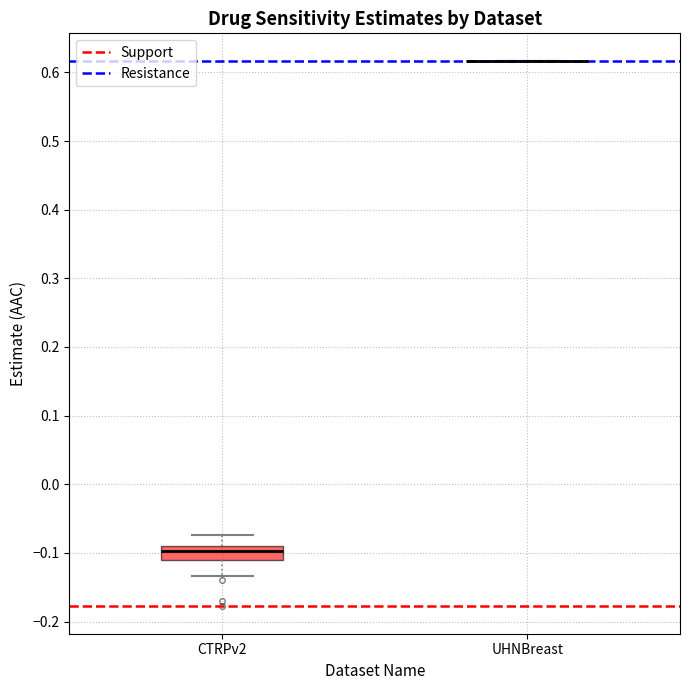

Reading left to right, read every box against the y-axis: the position of its median line, the range the box covers, and the ends of its whiskers. The values are not printed on the chart, so give them approximately, as read against the axis.

CTRPv2: median -0.10, box -0.11 to -0.09, whiskers -0.13 to -0.07
UHNBreast: box collapsed to a line at 0.62, whiskers 0.62 to 0.62